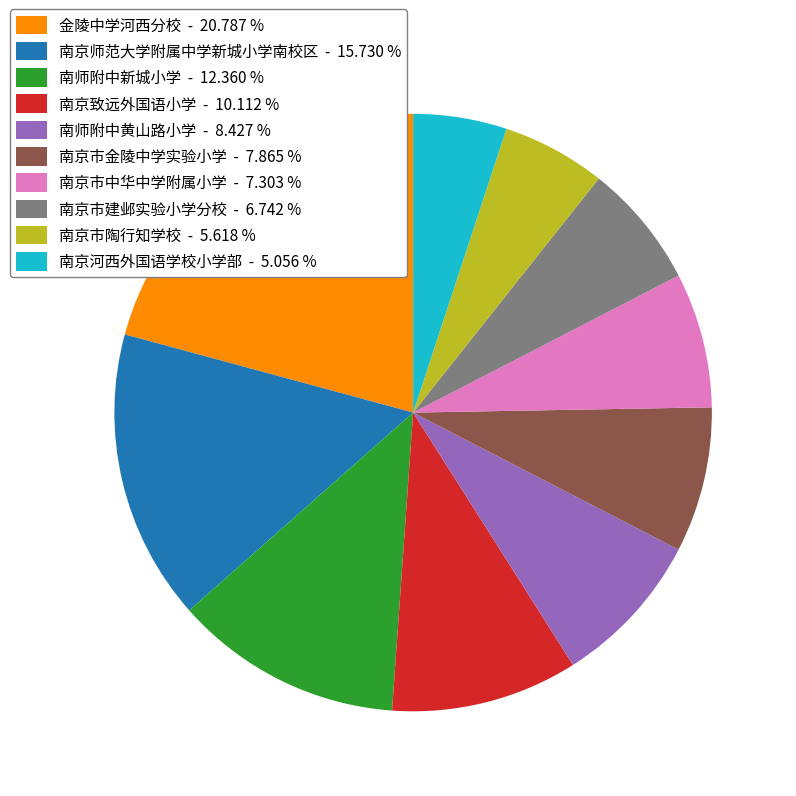

Is there a majority slice in this chart?

No